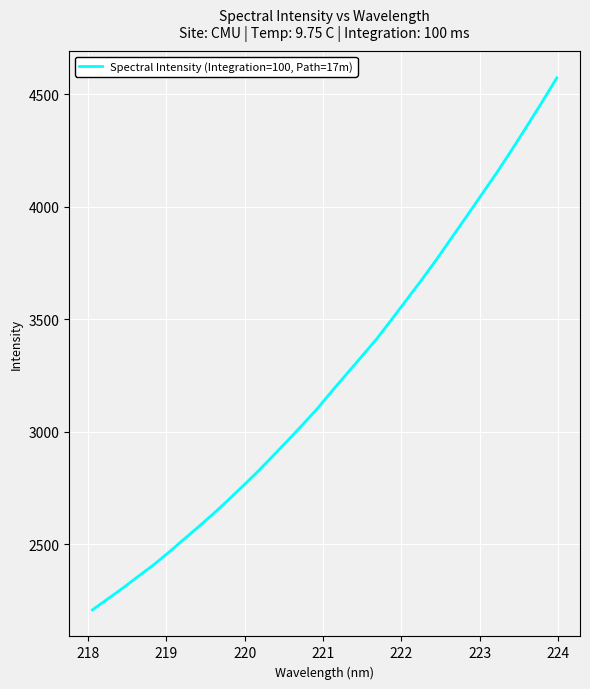

What is the minimum value shown in the chart?

2208.1